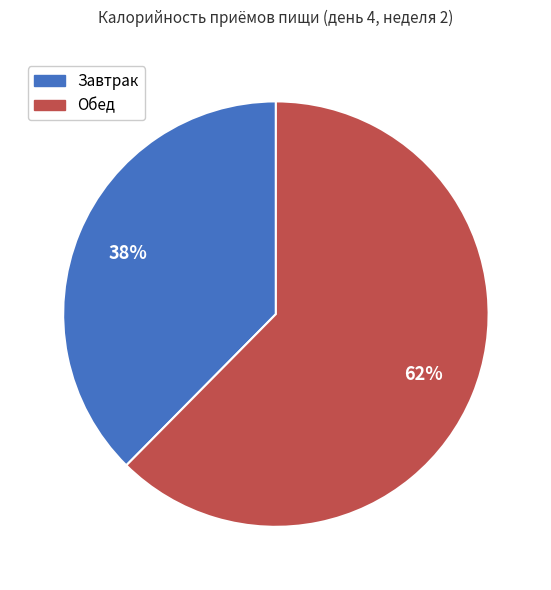

Which slice is the smallest?

Завтрак